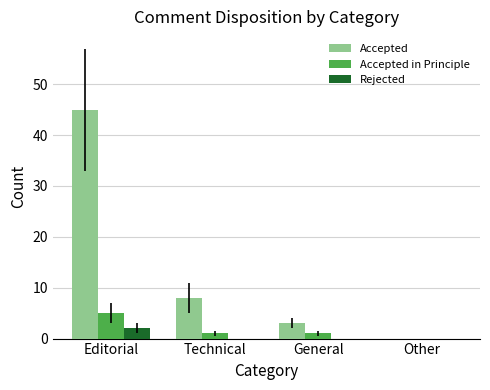

Reading right to left, transcribe all the data shown in this chart.

Accepted: Other=0	General=3	Technical=8	Editorial=45
Accepted in Principle: Other=0	General=1	Technical=1	Editorial=5
Rejected: Other=0	General=0	Technical=0	Editorial=2